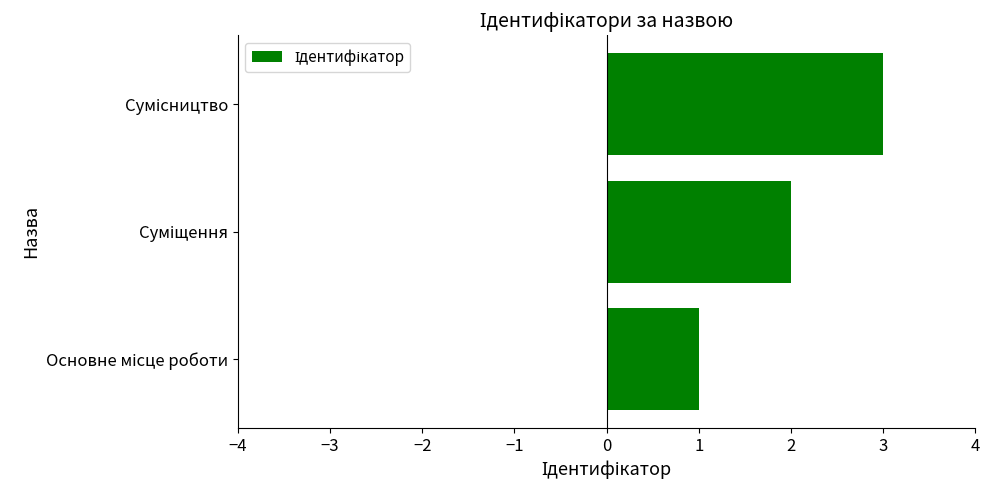

What is the difference between the second highest and minimum values?

1